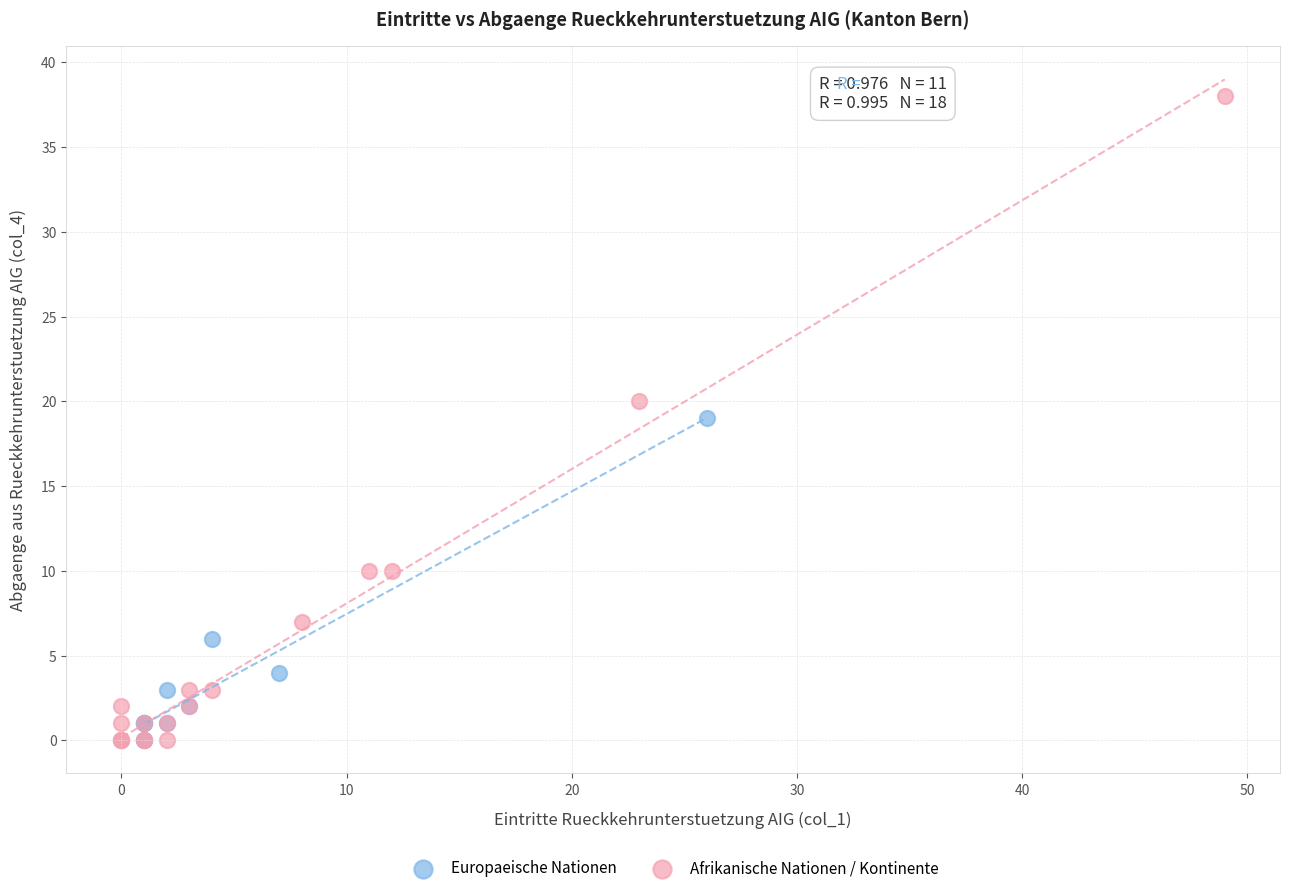

Which series reaches the maximum Y coordinate?

Afrikanische Nationen / Kontinente